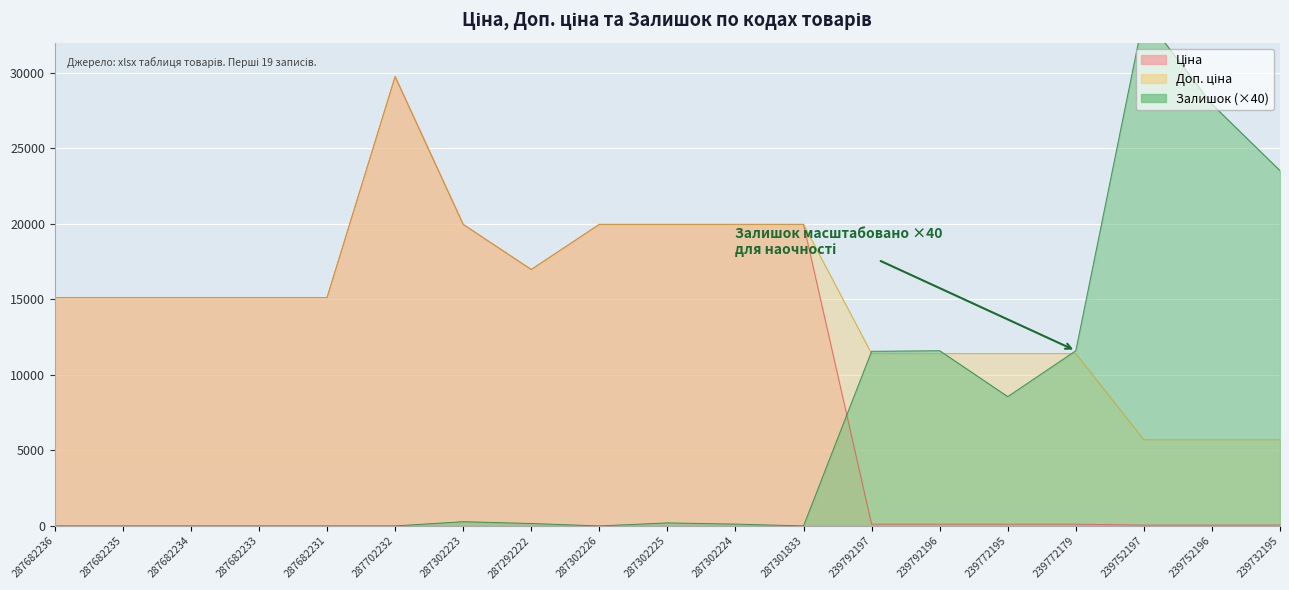

What are all the series names shown in the legend?

Ціна, Доп. ціна, Залишок